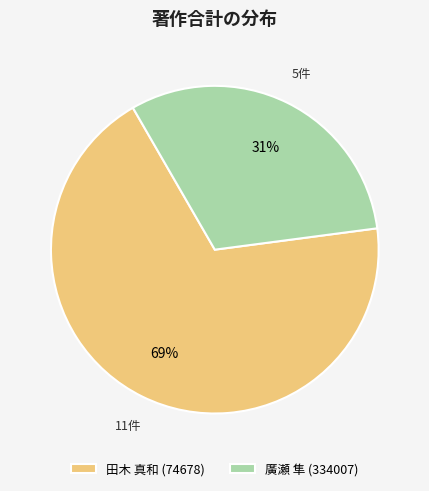

The 田木 真和 (74678) slice represents 62% of the pie. True or false?

False